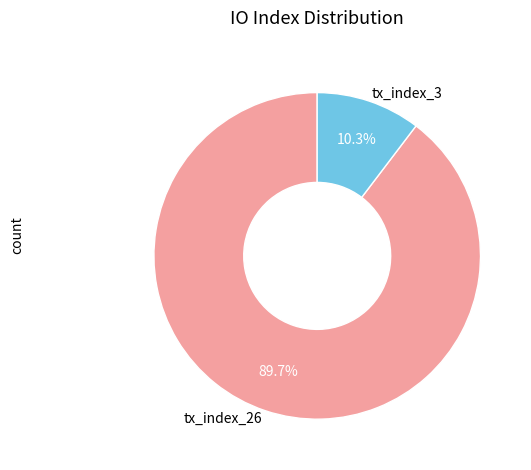

True or false: tx_index_3 accounts for 19% of the total.

False